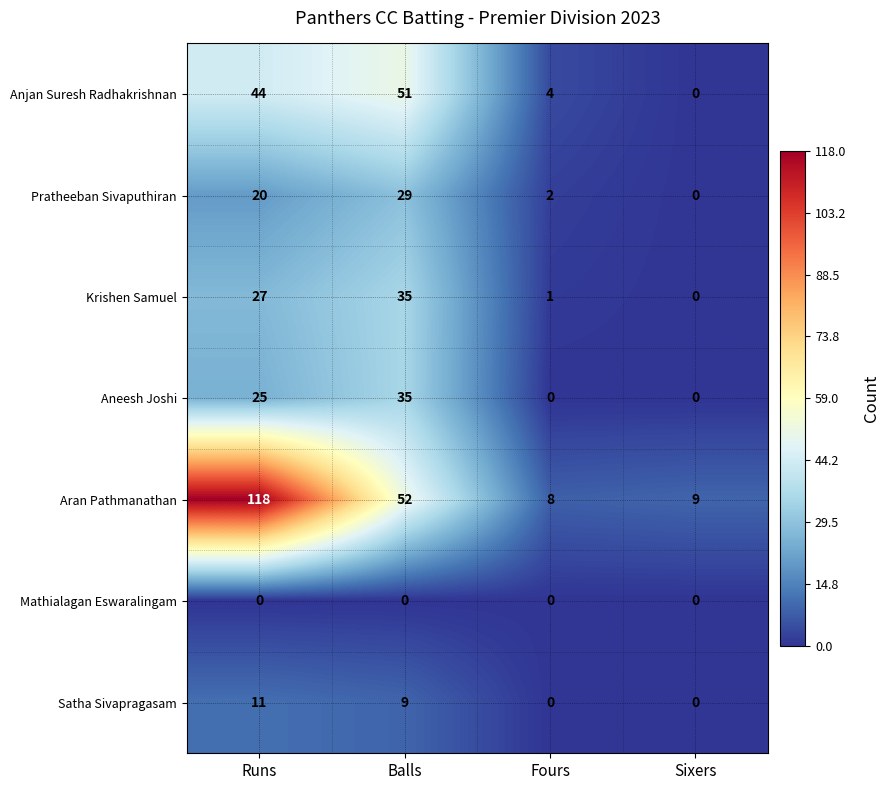

Rank the categories by Aran Pathmanathan value from lowest to highest.

Fours, Sixers, Balls, Runs